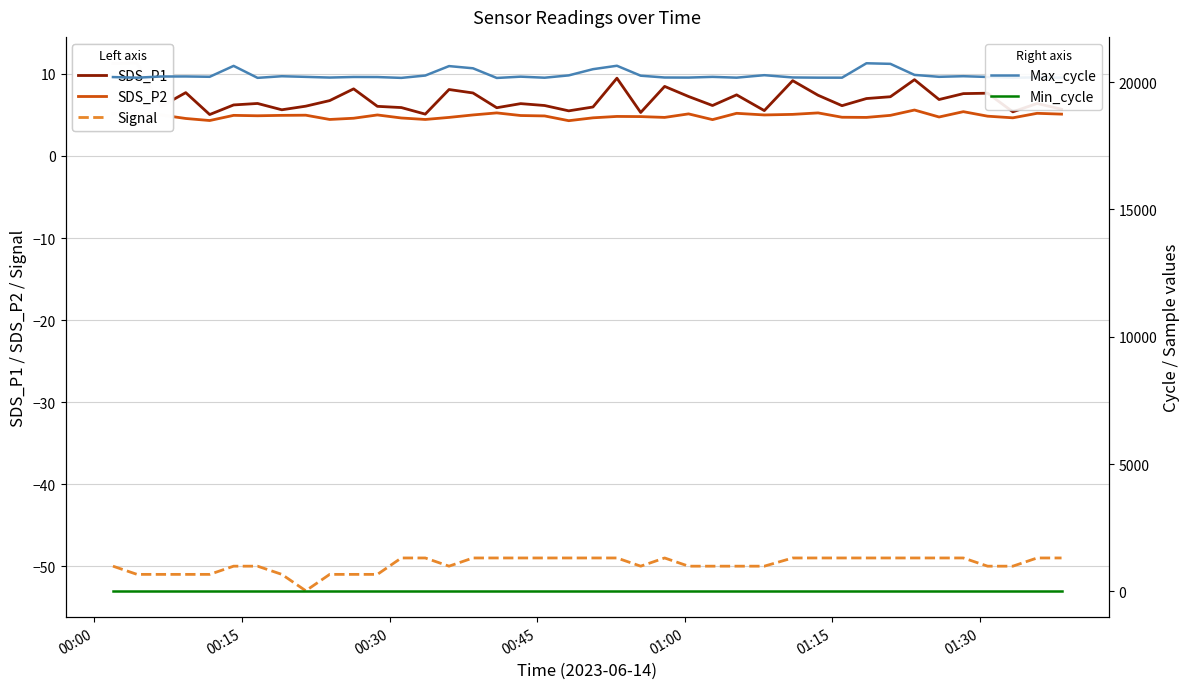

True or false: SDS_P2 and Signal intersect in this chart.

False